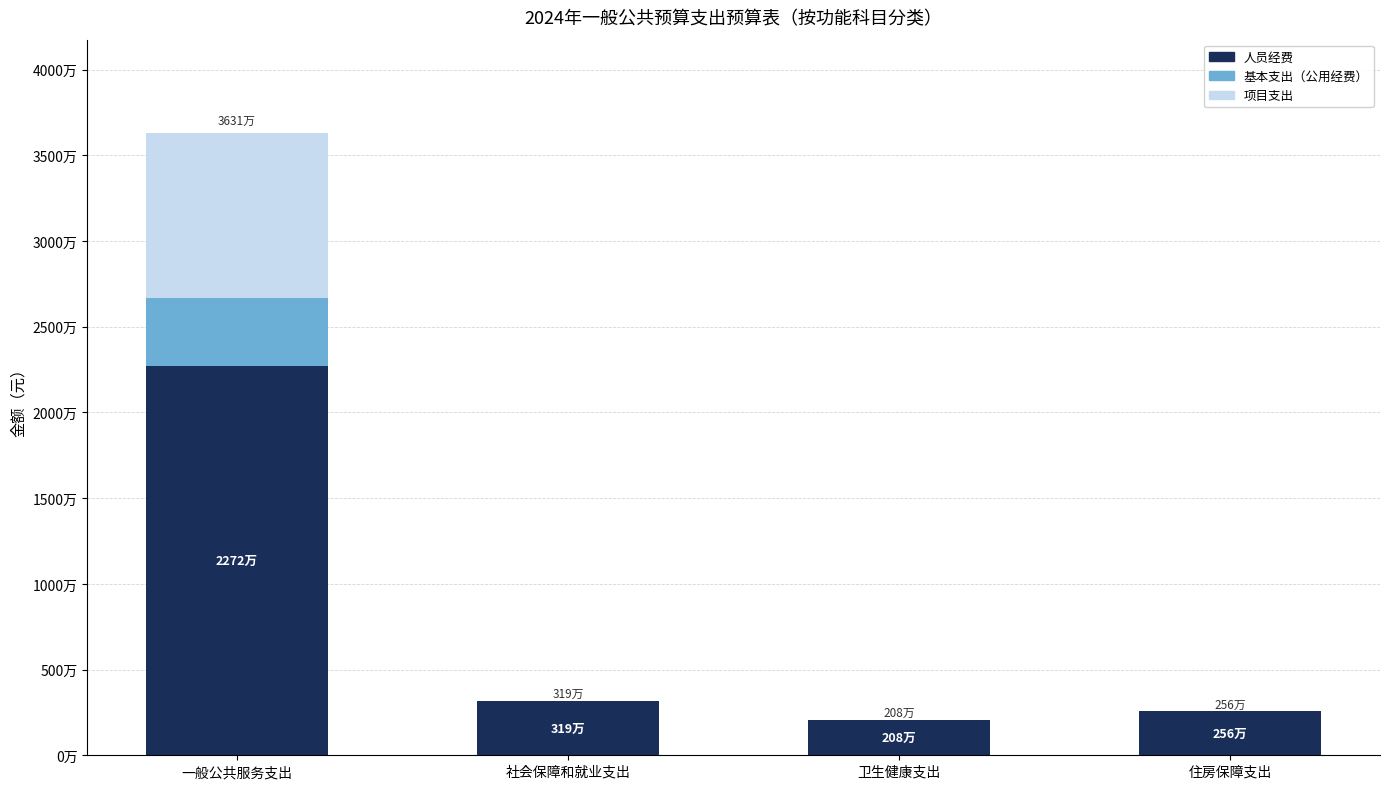

What are all the series names shown in the legend?

人员经费, 基本支出（公用经费）, 项目支出